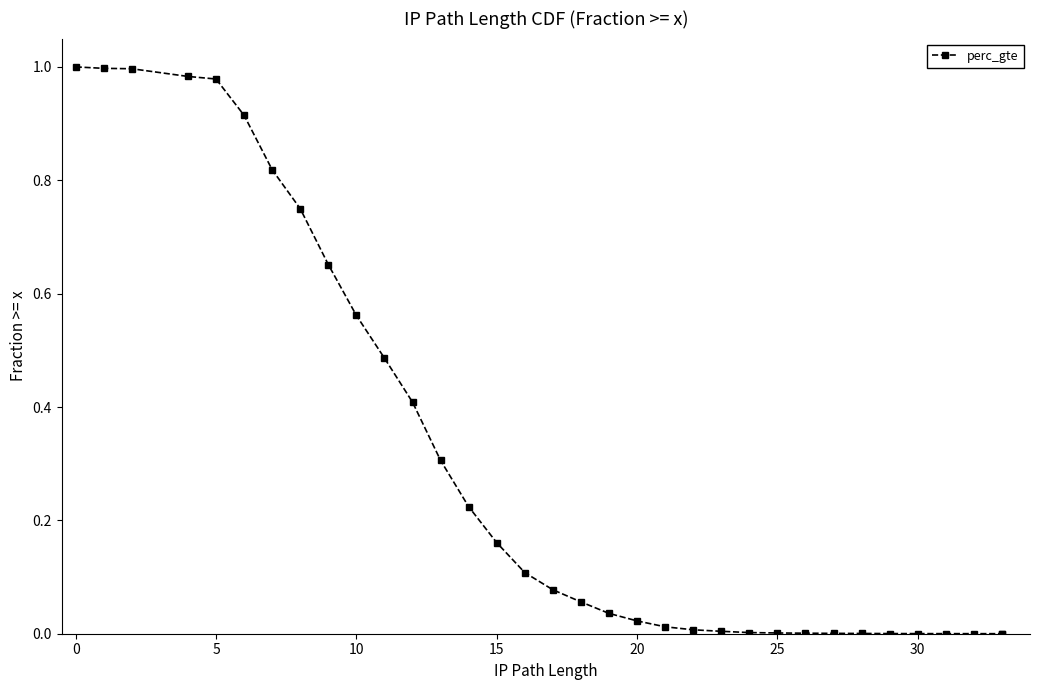

What is the average value?

0.3